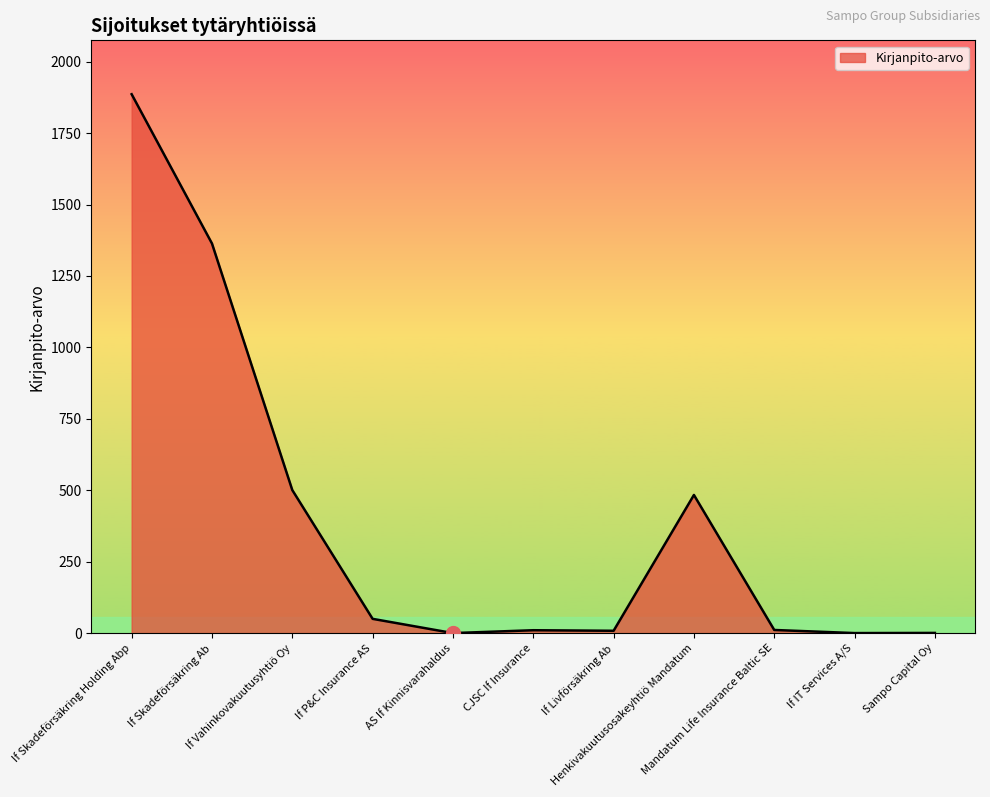

What is the difference between the values at If P&C Insurance AS and If Vahinkovakuutusyhtiö Oy?

450.7